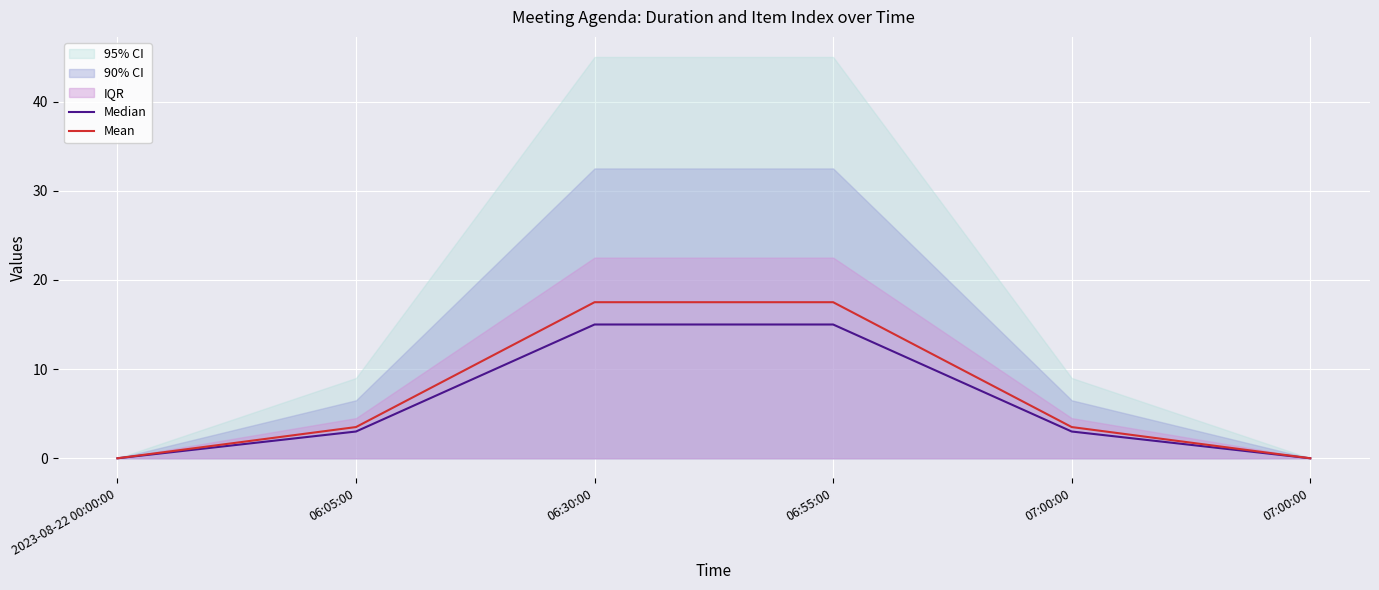

True or false: Mean and Median cross at least once.

False